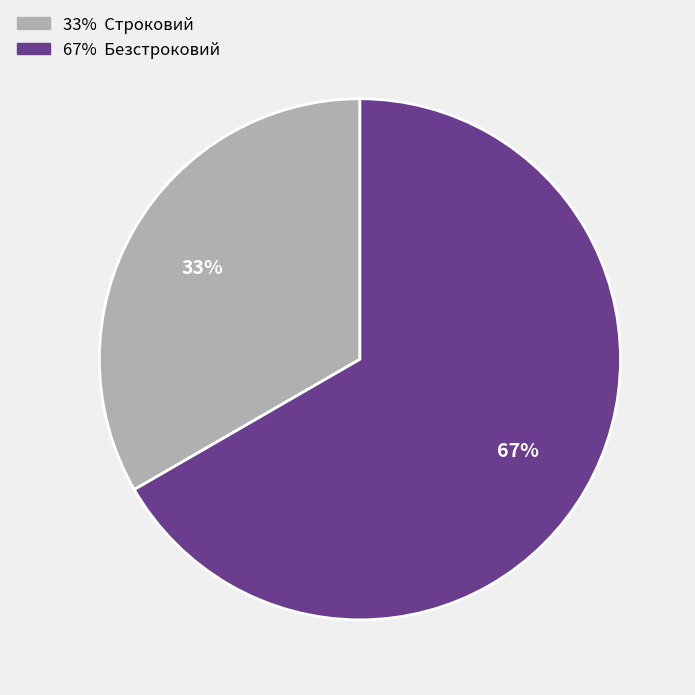

Is there any slice that represents more than half of the pie?

Yes